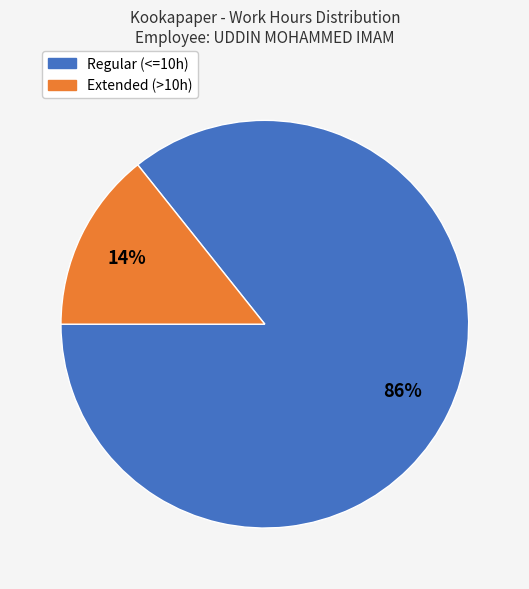

To the nearest percent, what is the average slice percentage?

50%